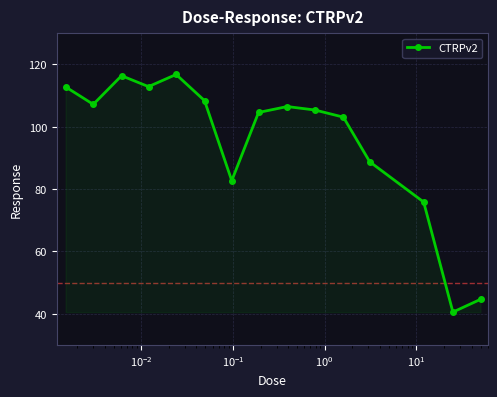

True or false: the data has more than 1 interior local peaks.

True